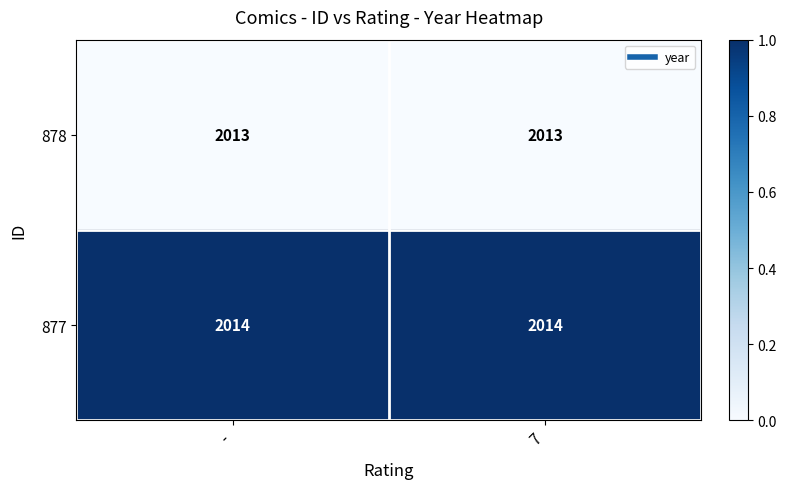

What is the maximum value shown in the chart?

2014